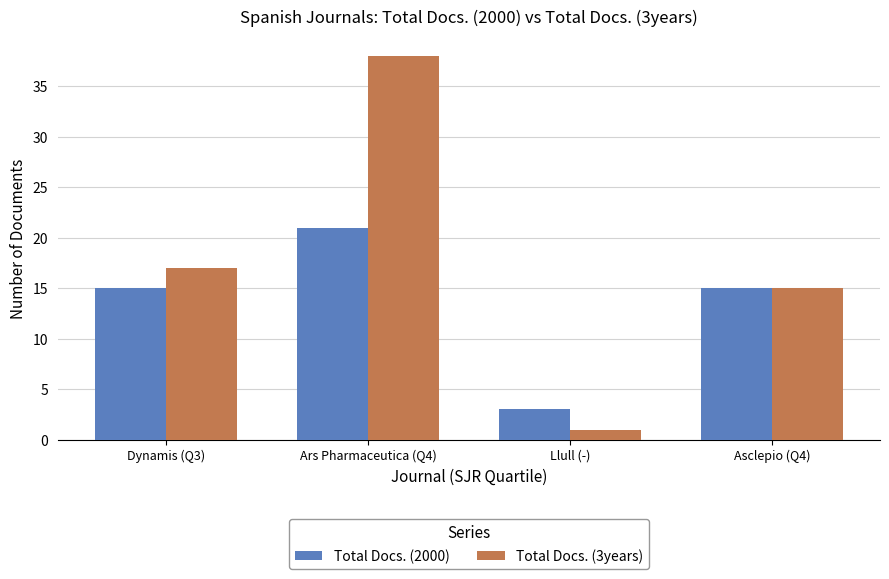

Is it true that Total Docs. (2000) equals 3 at Llull (-)?

True